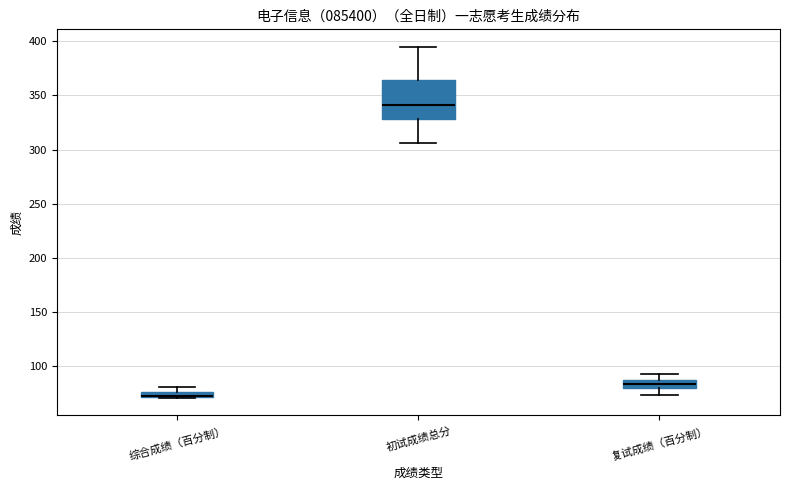

Which box's median line is the lowest?

综合成绩（百分制）